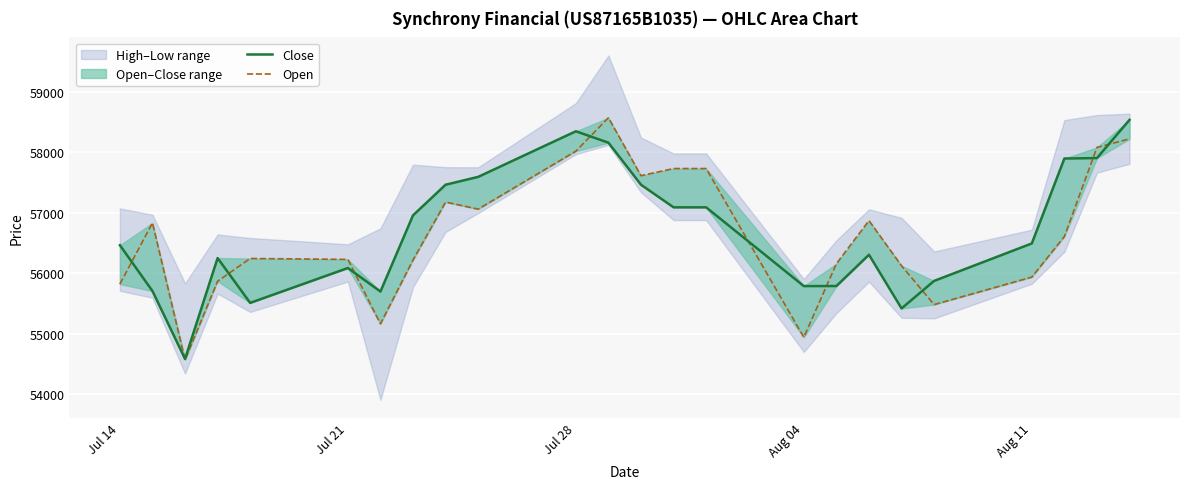

Which series has the widest spread of values?

Open